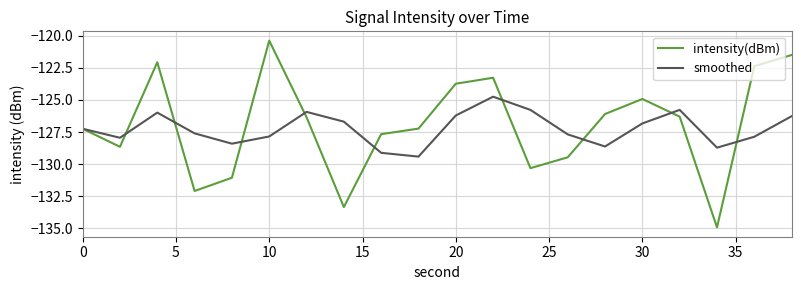

Does the chart have visible grid lines?

Yes